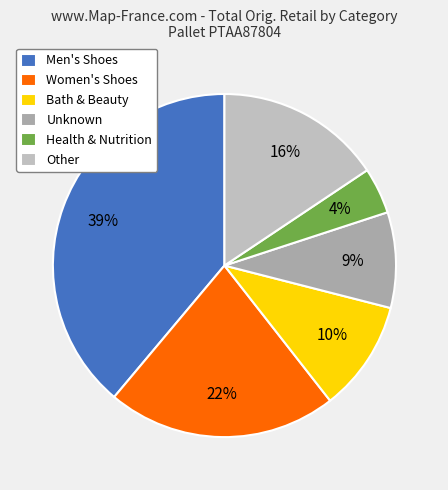

To the nearest percent, what percentage of the pie is Unknown?

9%